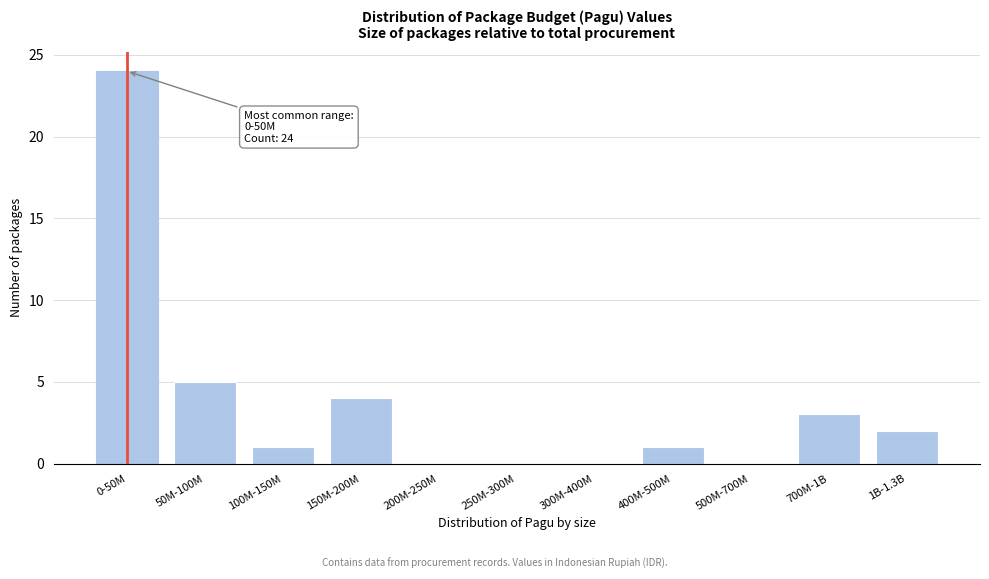

Reading left to right, transcribe all the data shown in this chart.

0-50M=24	50M-100M=5	100M-150M=1	150M-200M=4	200M-250M=0	250M-300M=0	300M-400M=0	400M-500M=1	500M-700M=0	700M-1B=3	1B-1.3B=2